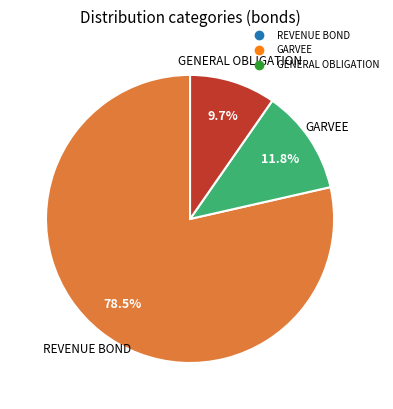

Rank the categories by value from lowest to highest.

GENERAL OBLIGATION, GARVEE, REVENUE BOND